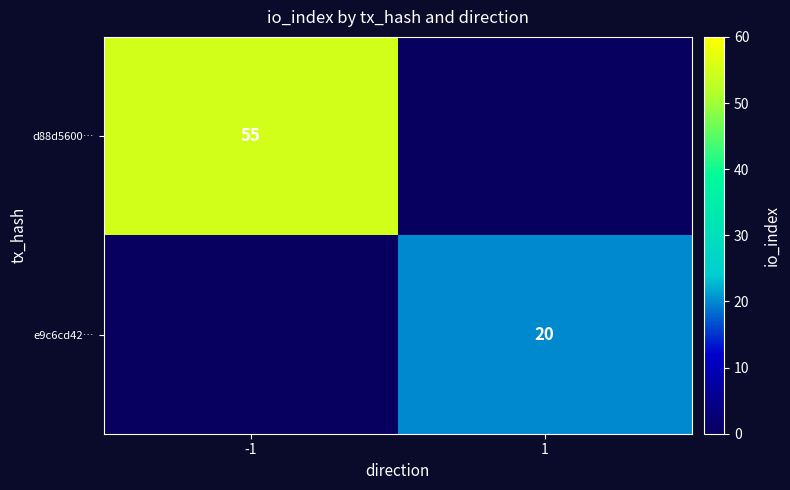

Between 1 and -1, which is larger?

-1